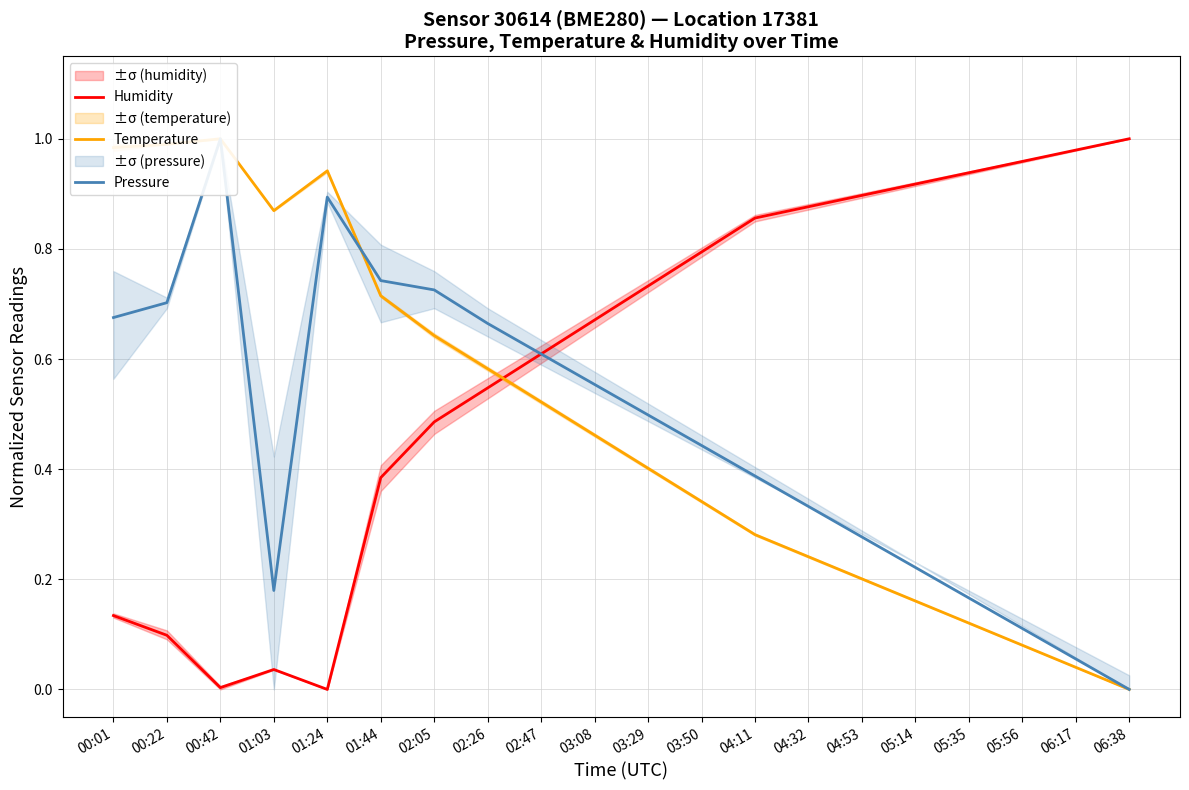

List the series in order of their peak value, lowest first.

Humidity, Temperature, Pressure